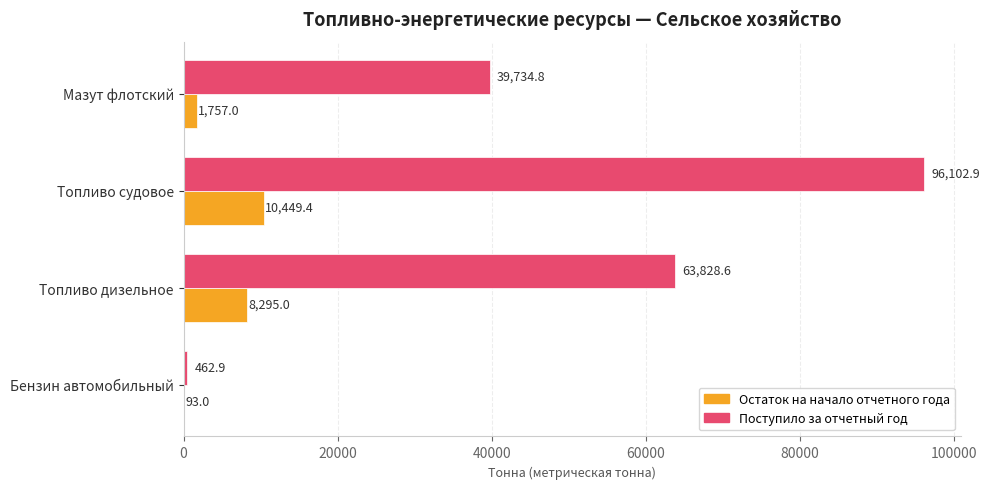

Which series has the largest total across all categories?

Поступило за отчетный год